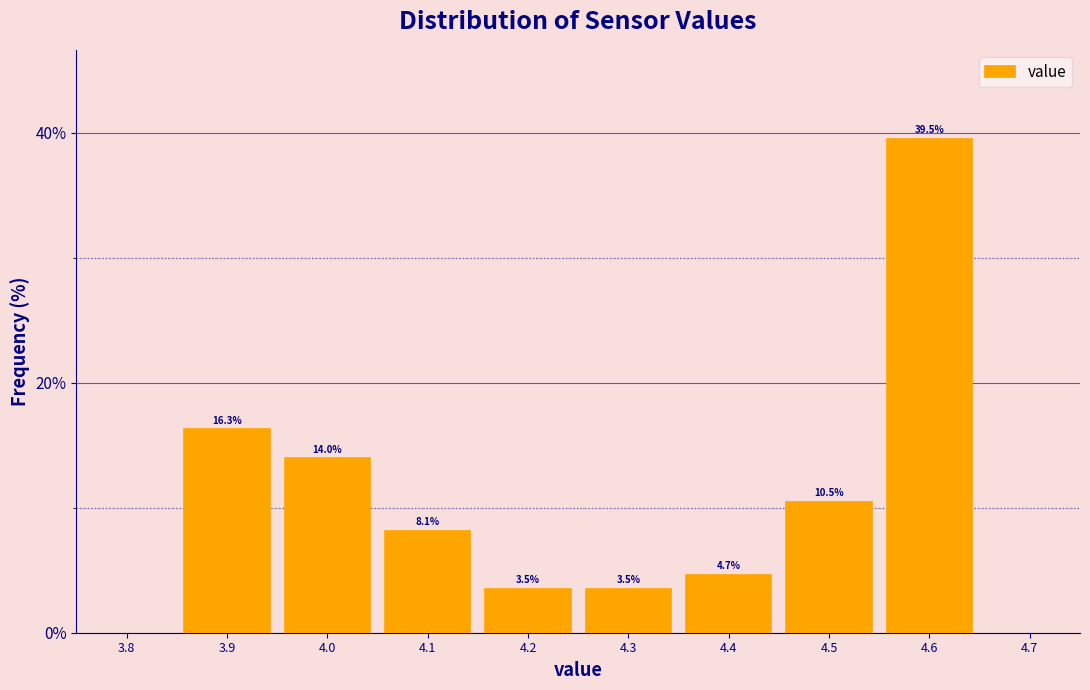

Reading left to right, transcribe this chart: for each bar, give the range it covers on the x-axis and its height.

3.85 to 3.95: 16.3
3.95 to 4.05: 14.0
4.05 to 4.15: 8.1
4.15 to 4.25: 3.5
4.25 to 4.35: 3.5
4.35 to 4.45: 4.7
4.45 to 4.55: 10.5
4.55 to 4.65: 39.5